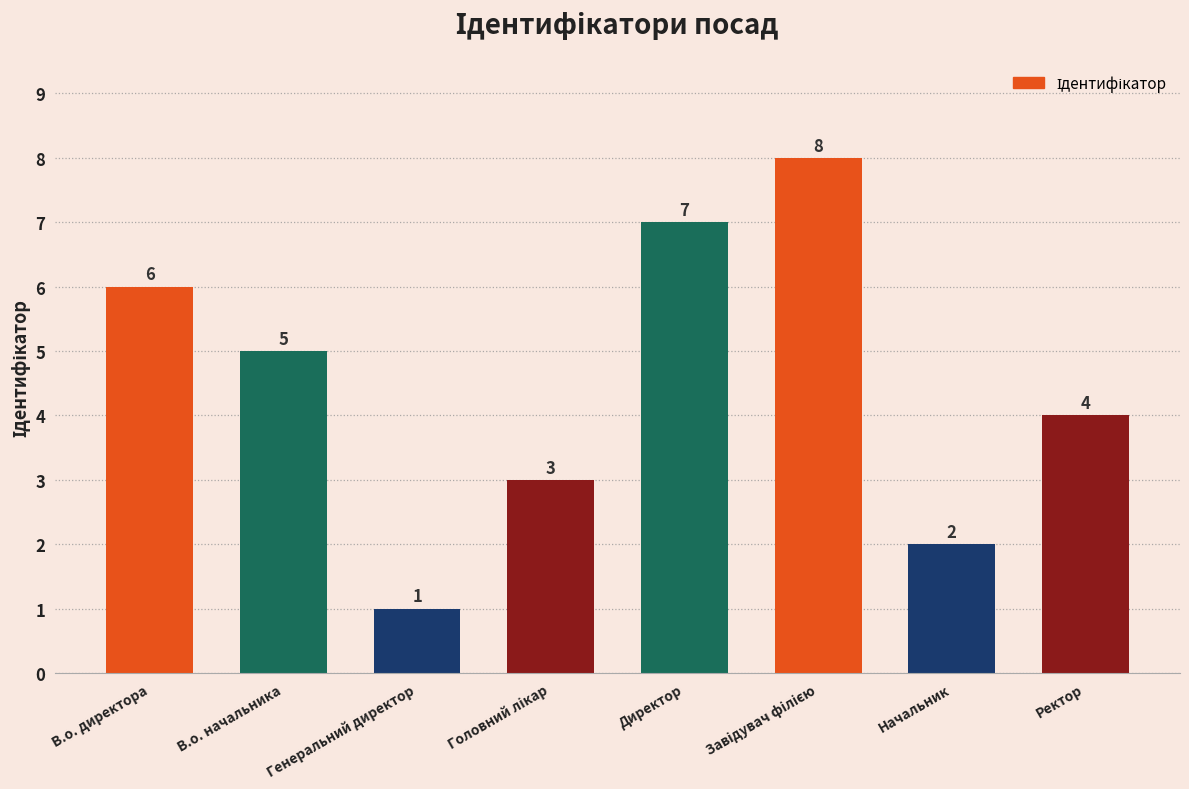

How many values are between 3 and 7?

5